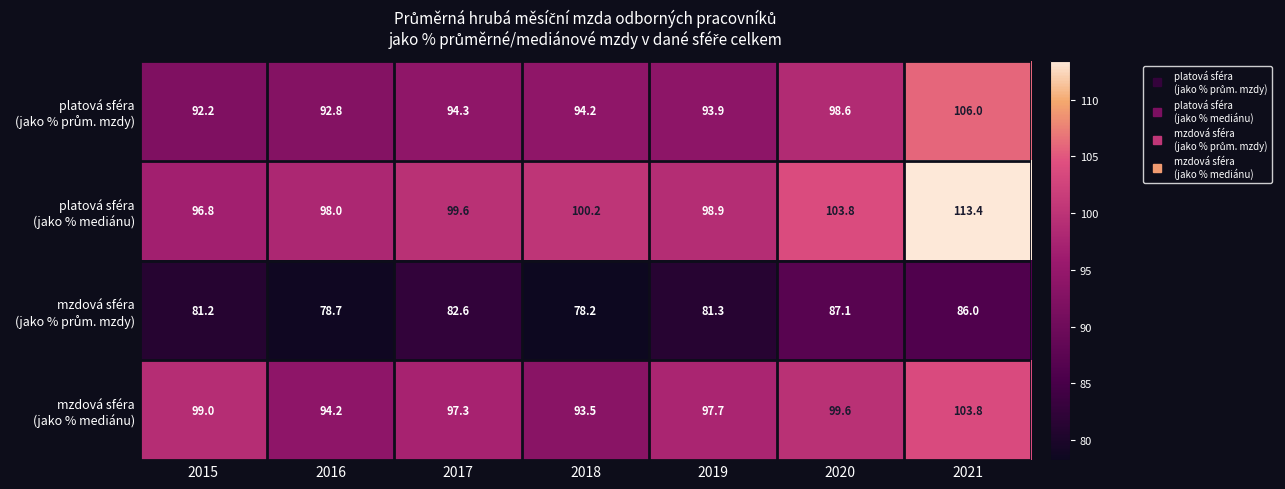

What is the greatest value displayed?

113.4